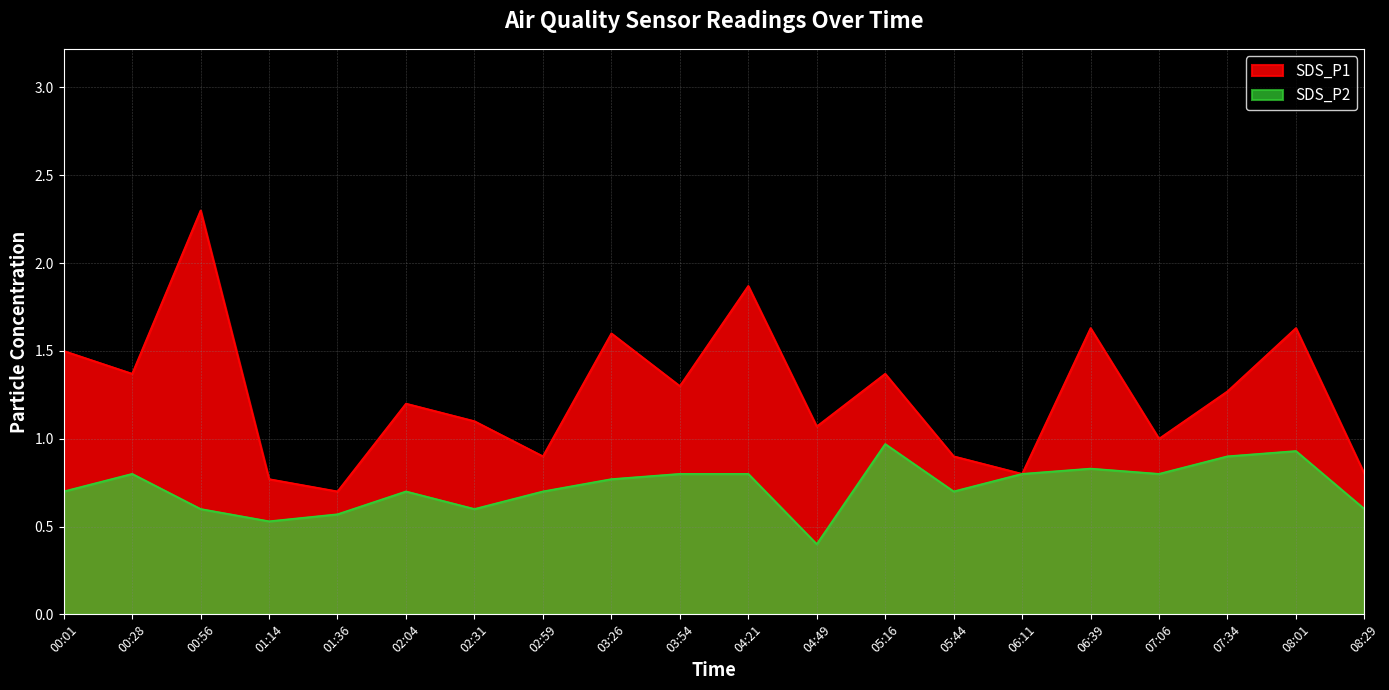

Which category has the lowest value across all series?

04:49